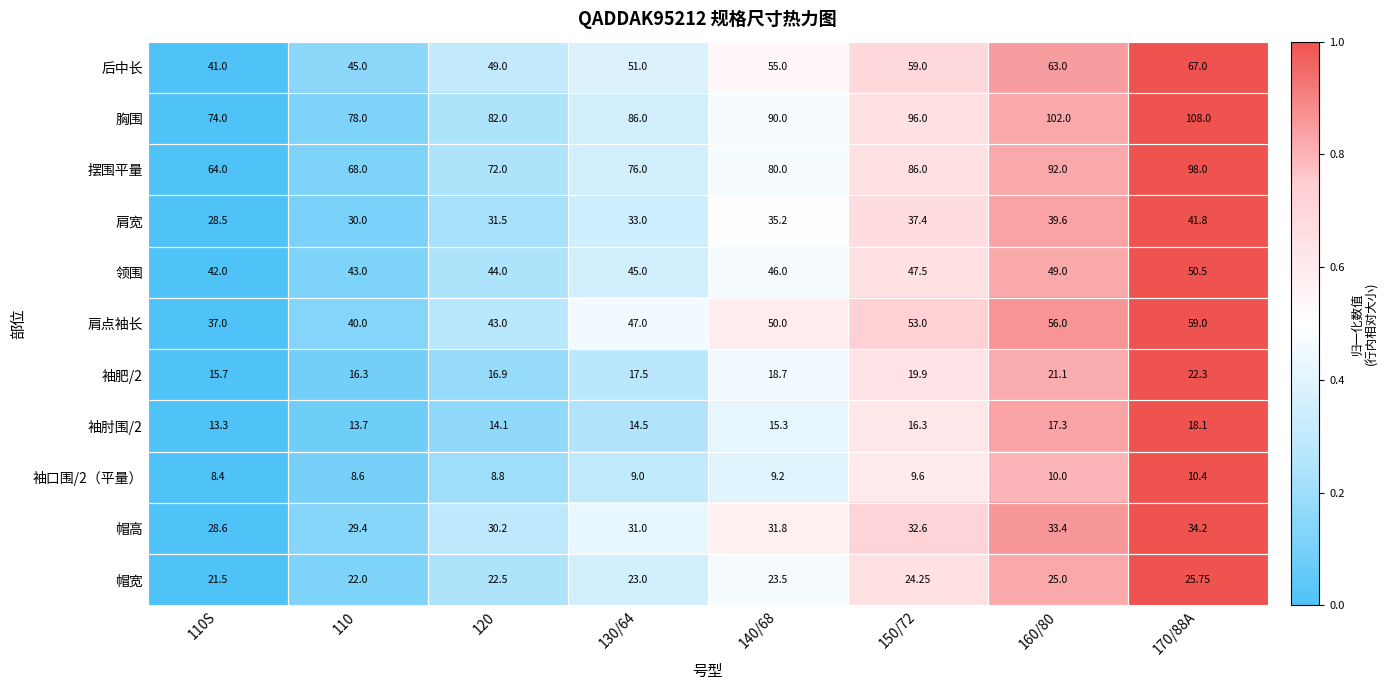

Rank the series at 140/68 from highest to lowest value.

胸围, 摆围平量, 后中长, 肩点袖长, 领围, 肩宽, 帽高, 帽宽, 袖肥/2, 袖肘围/2, 袖口围/2（平量）